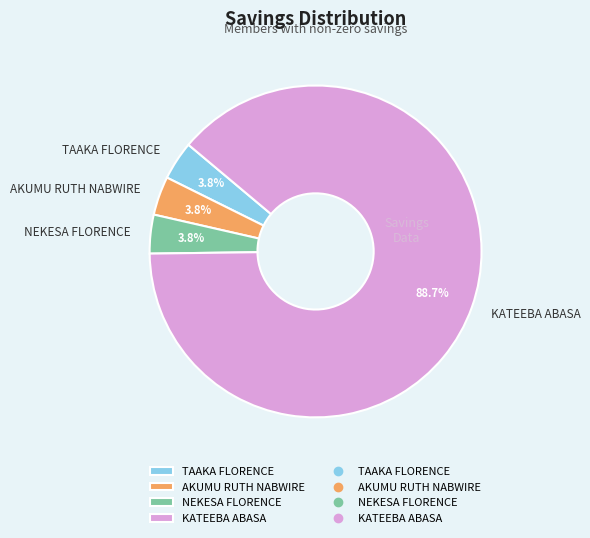

To the nearest percent, what percentage of the pie is TAAKA FLORENCE?

4%